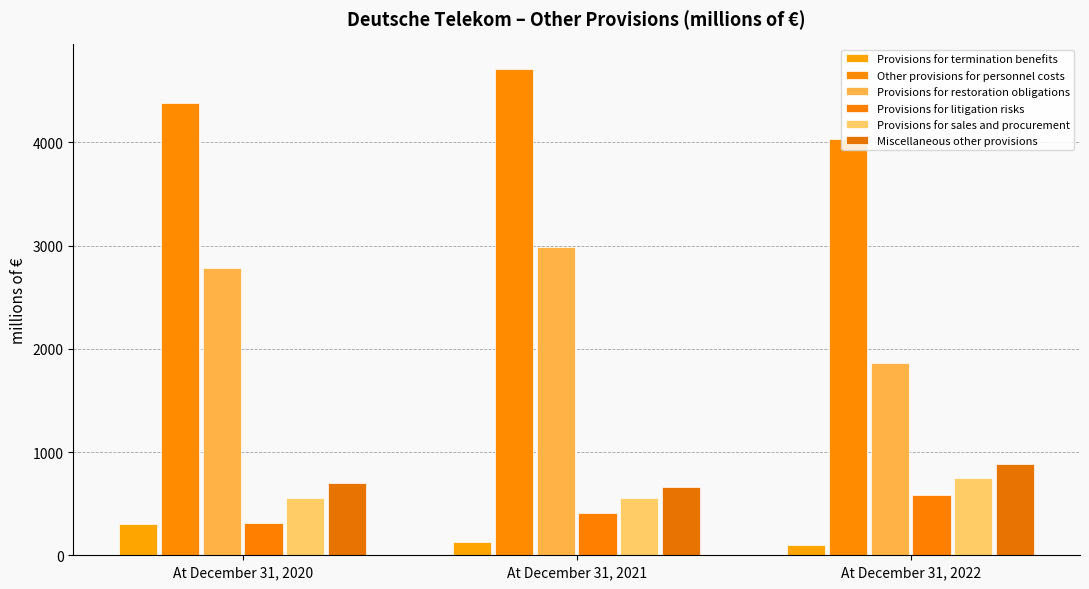

What is the total value across all series at At December 31, 2022?

8204